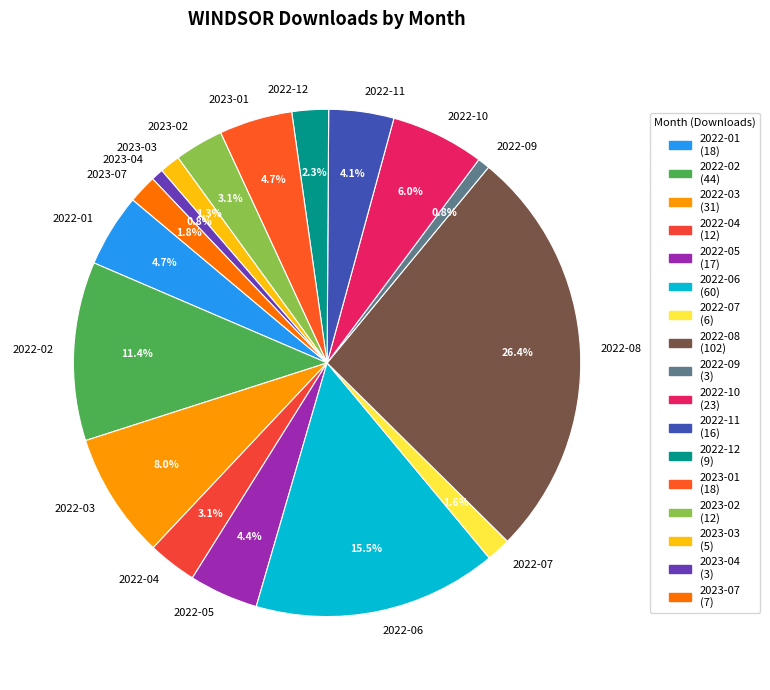

Count the number of slices in the pie.

17